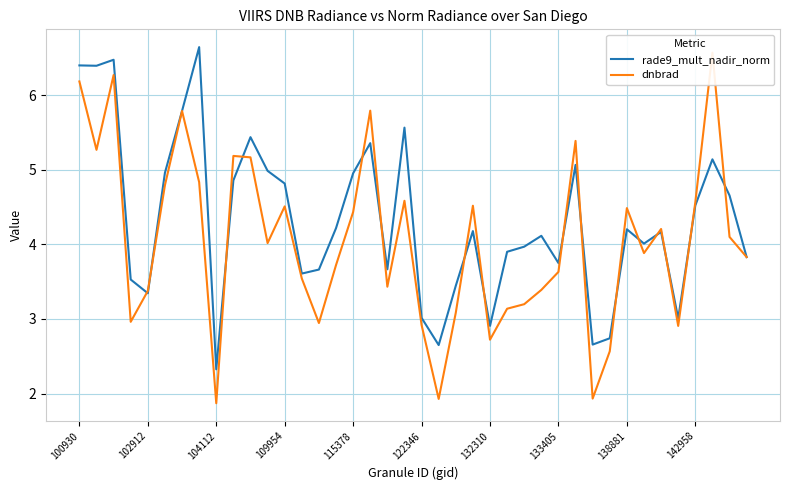

Does the chart display data point markers on the line(s)?

No